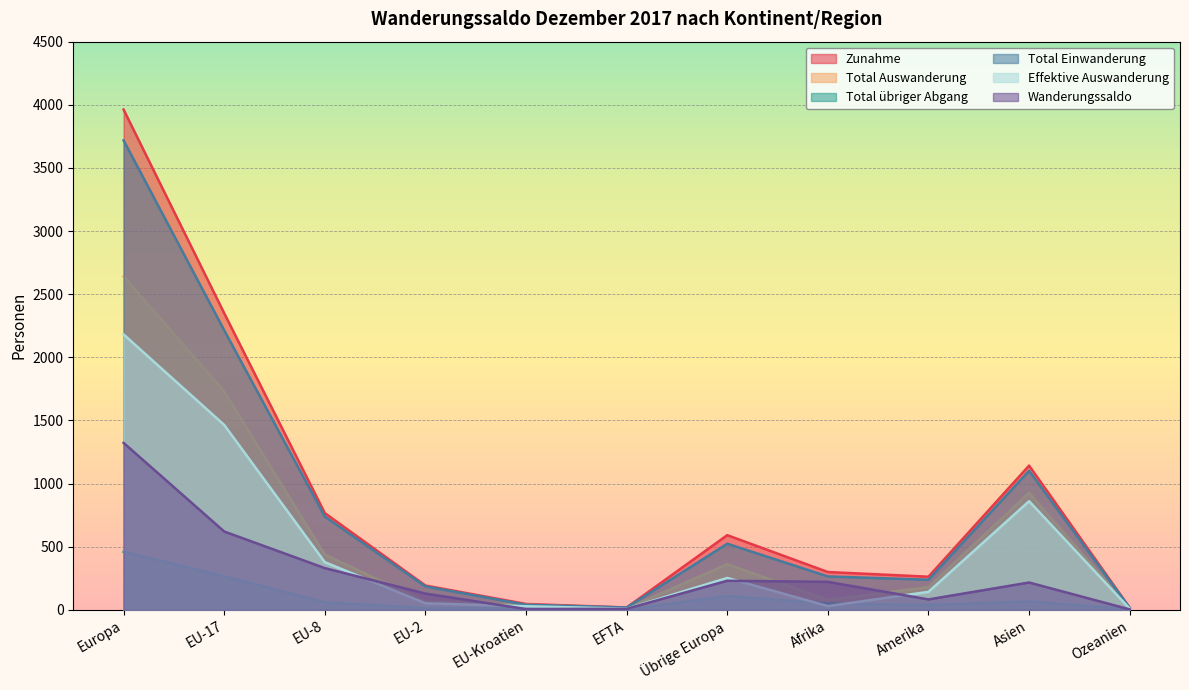

Reading left to right, extract all data points from this chart.

Zunahme: 3962	2349	766	192	46	18	591	299	262	1142	16
Total Auswanderung: 2640	1729	436	64	40	10	361	78	180	926	13
Total übriger Abgang: 459	265	59	13	12	1	109	49	38	66	4
Total Einwanderung: 3718	2214	738	185	40	18	523	264	238	1101	15
Effektive Auswanderung: 2181	1464	377	51	28	9	252	29	142	860	9
Wanderungssaldo: 1322	620	330	128	6	8	230	221	82	216	3